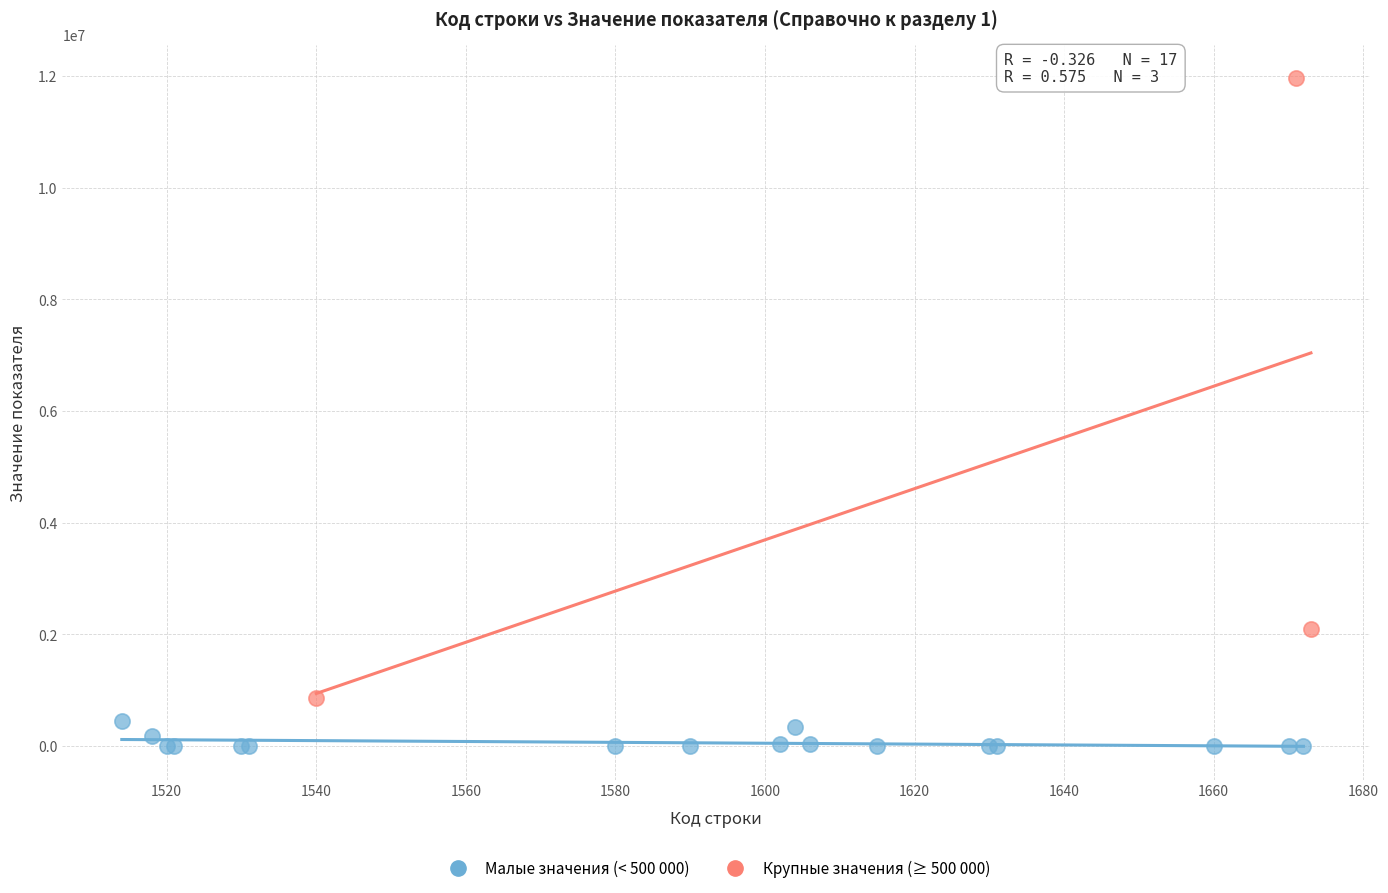

Which series reaches the minimum Y coordinate?

Малые значения (< 500 000)